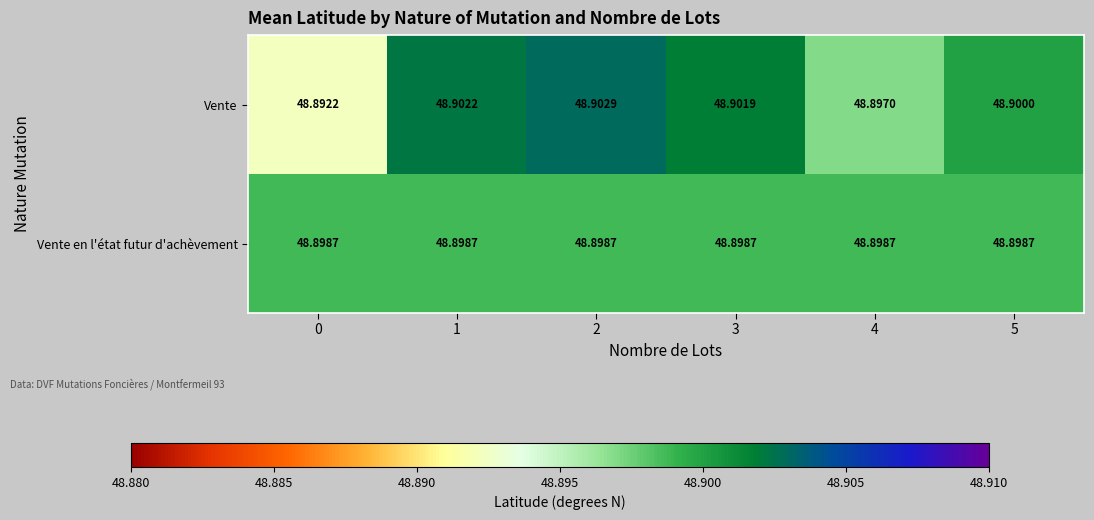

Rank the series by their maximum value, from highest to lowest.

Vente, Vente en l'état futur d'achèvement